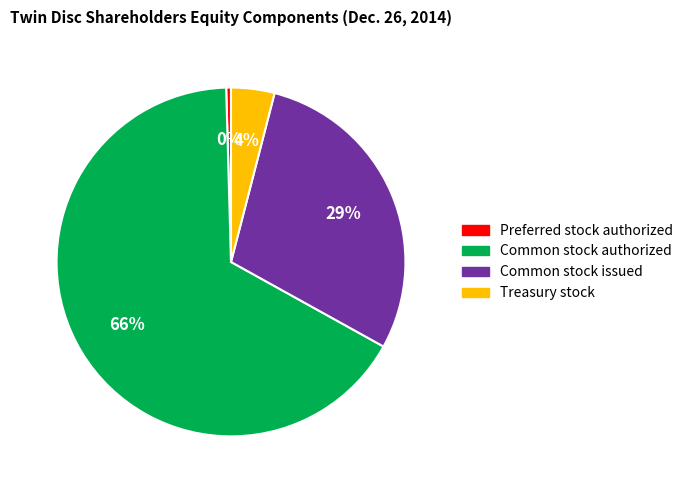

Is there a majority slice in this chart?

Yes